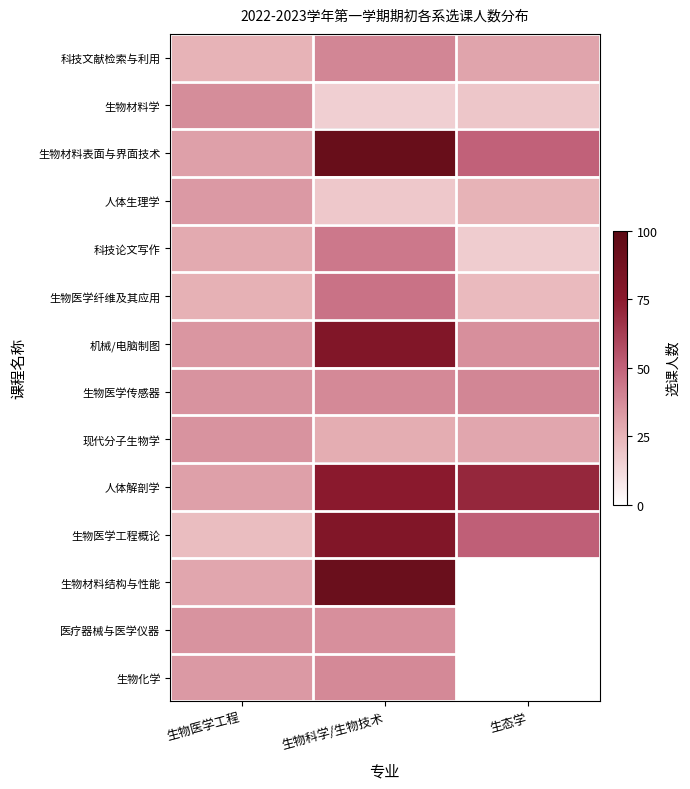

The 医疗器械与医学仪器 series shows 35.0 at 生物医学工程. True or false?

True